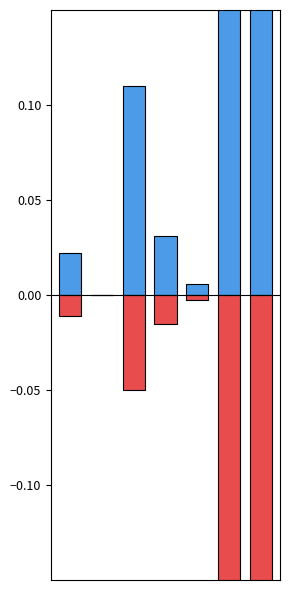

What is the lowest value of the Uebernahme / Sonstiges series?

-0.3